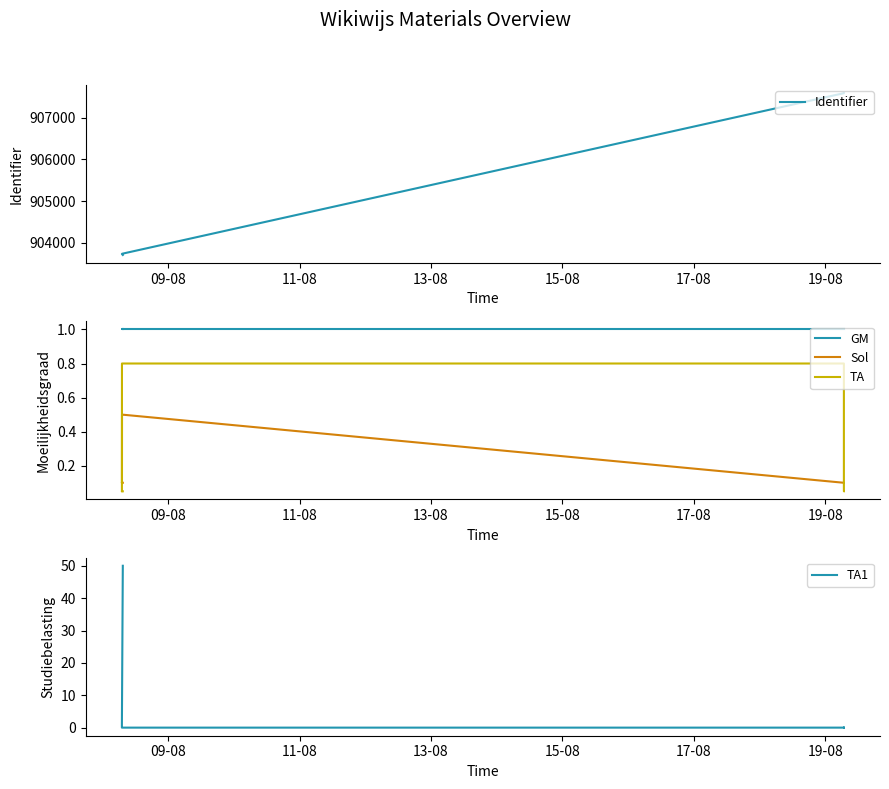

Reading right to left, extract all data points from this chart.

Identifier: 907585.0	907584.0	907583.0	903738.0	903737.0	903736.0	903735.0	903734.0	903733.0	903732.0	903709.0
GM: 1.0	1.0	1.0	1.0	1.0	1.0	1.0	1.0	1.0	1.0	1.0
Sol: 0.1	0.1	0.1	0.5	0.5	0.5	0.5	0.1	0.1	0.1	0.1
TA: 0.1	0.1	0.8	0.8	0.8	0.8	0.8	0.8	0.1	0.1	0.1
TA1: 0.0	0.0	0.0	0.0	0.0	0.0	0.0	0.0	0.0	0.0	50.0